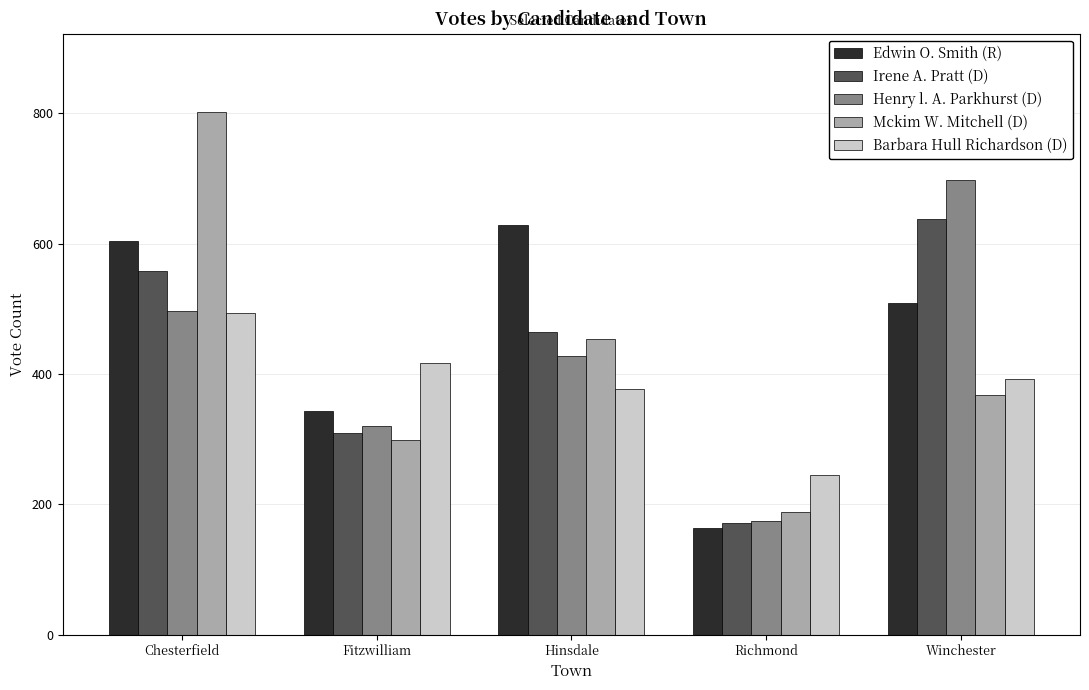

What are all the series names shown in the legend?

Edwin O. Smith (R), Irene A. Pratt (D), Henry l. A. Parkhurst (D), Mckim W. Mitchell (D), Barbara Hull Richardson (D)